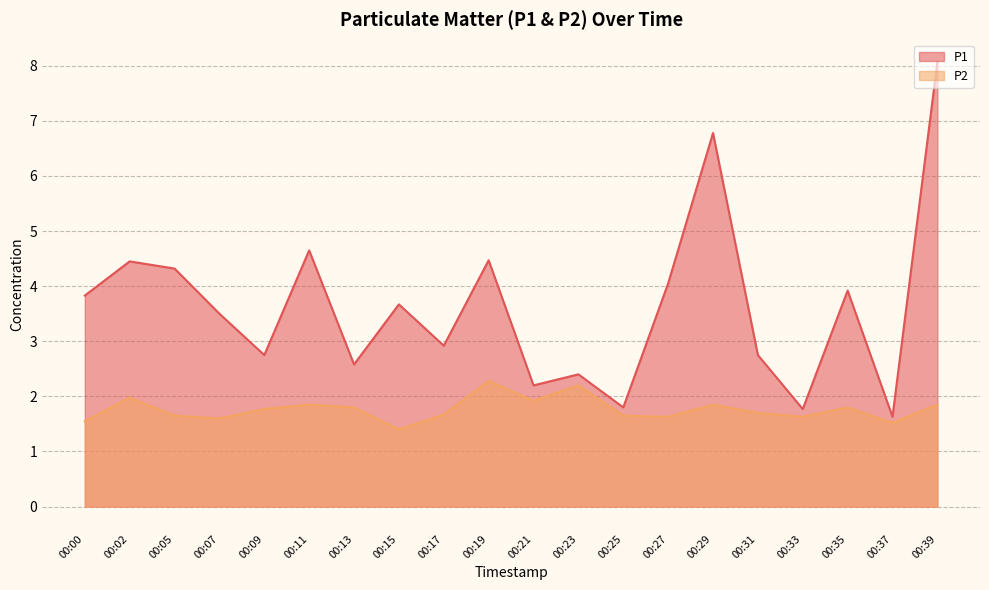

What is the total value across all series at 00:15?

5.1